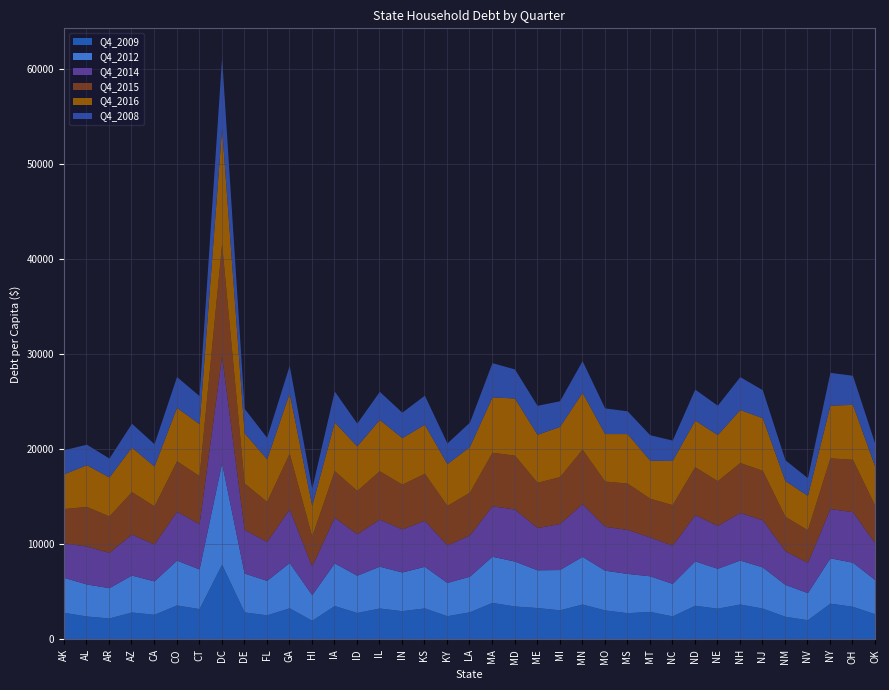

Where is the first local maximum for Q4_2012?

AZ